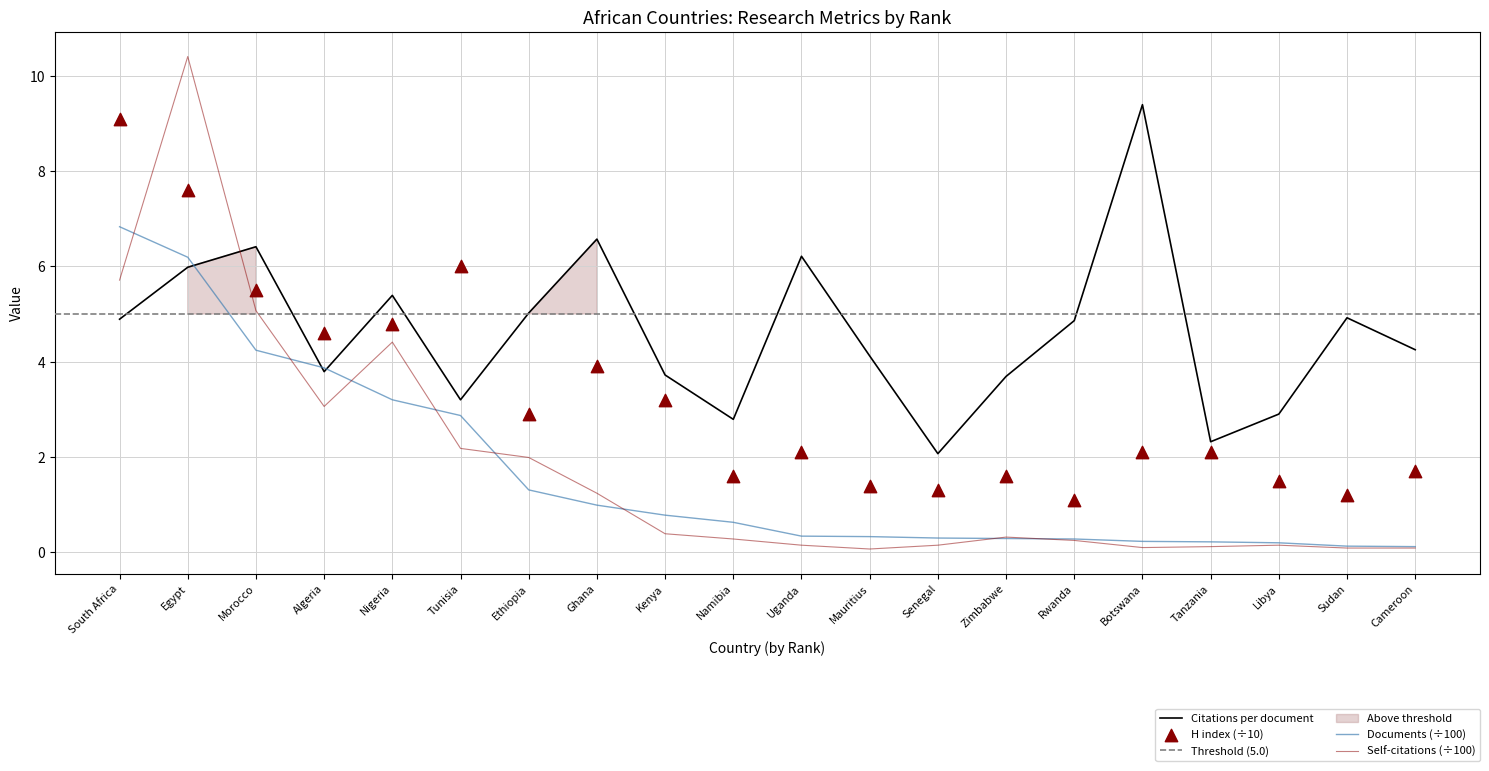

Which series has the widest spread of Y values?

Self-citations